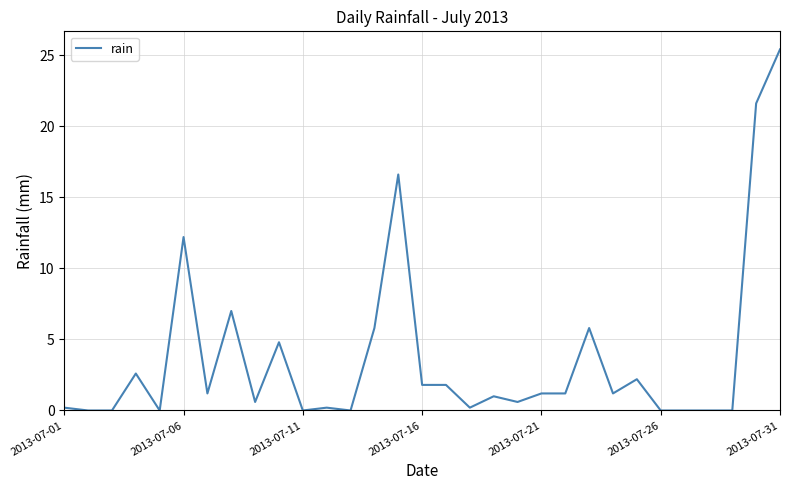

What is the difference between the maximum and minimum values?

25.4